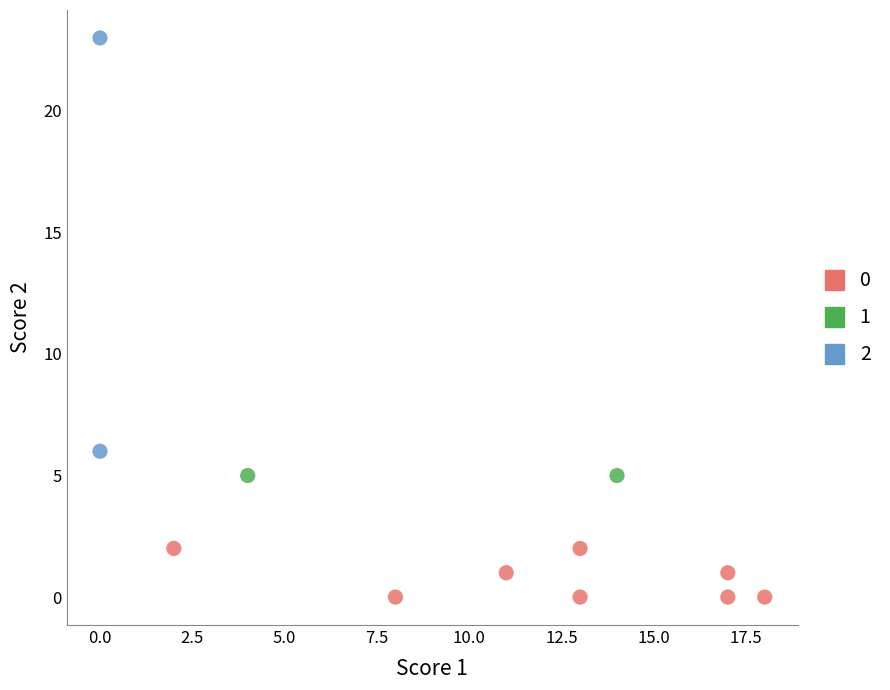

Which series contains the highest Y value?

2